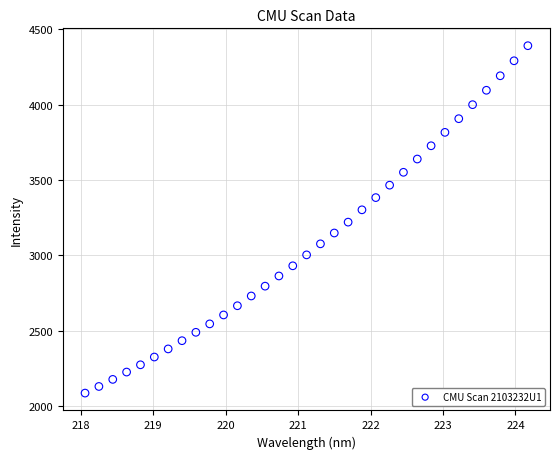

What is the range of Y values (max minus min)?

2302.4